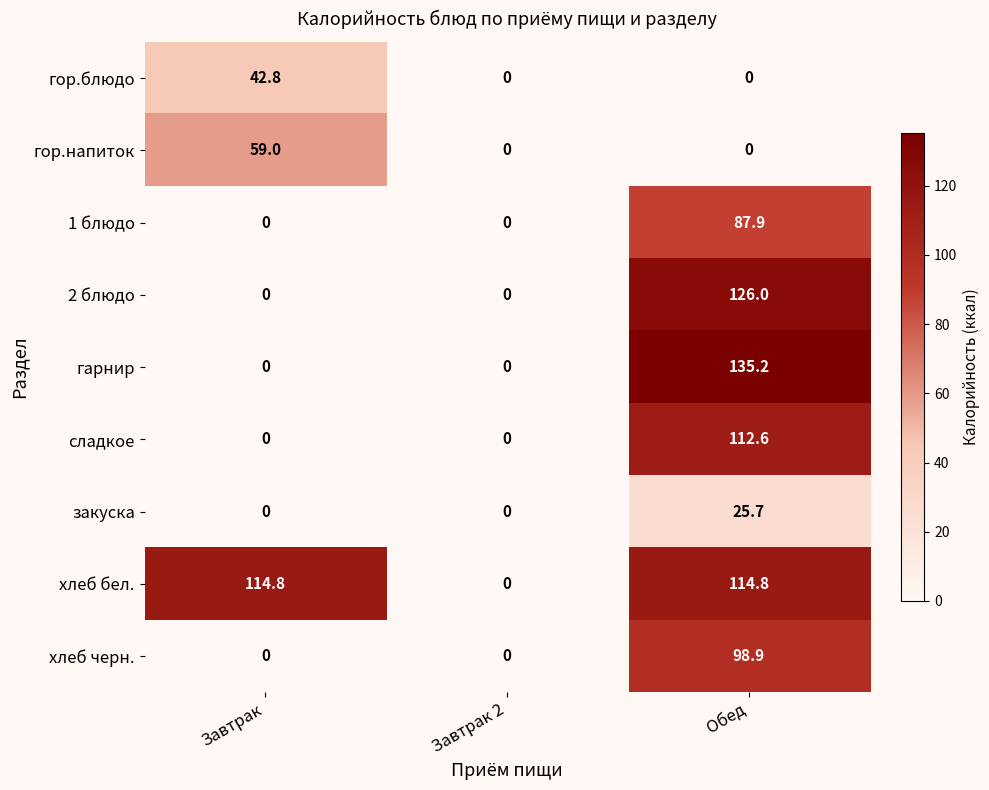

What is the maximum value for хлеб бел.?

114.8